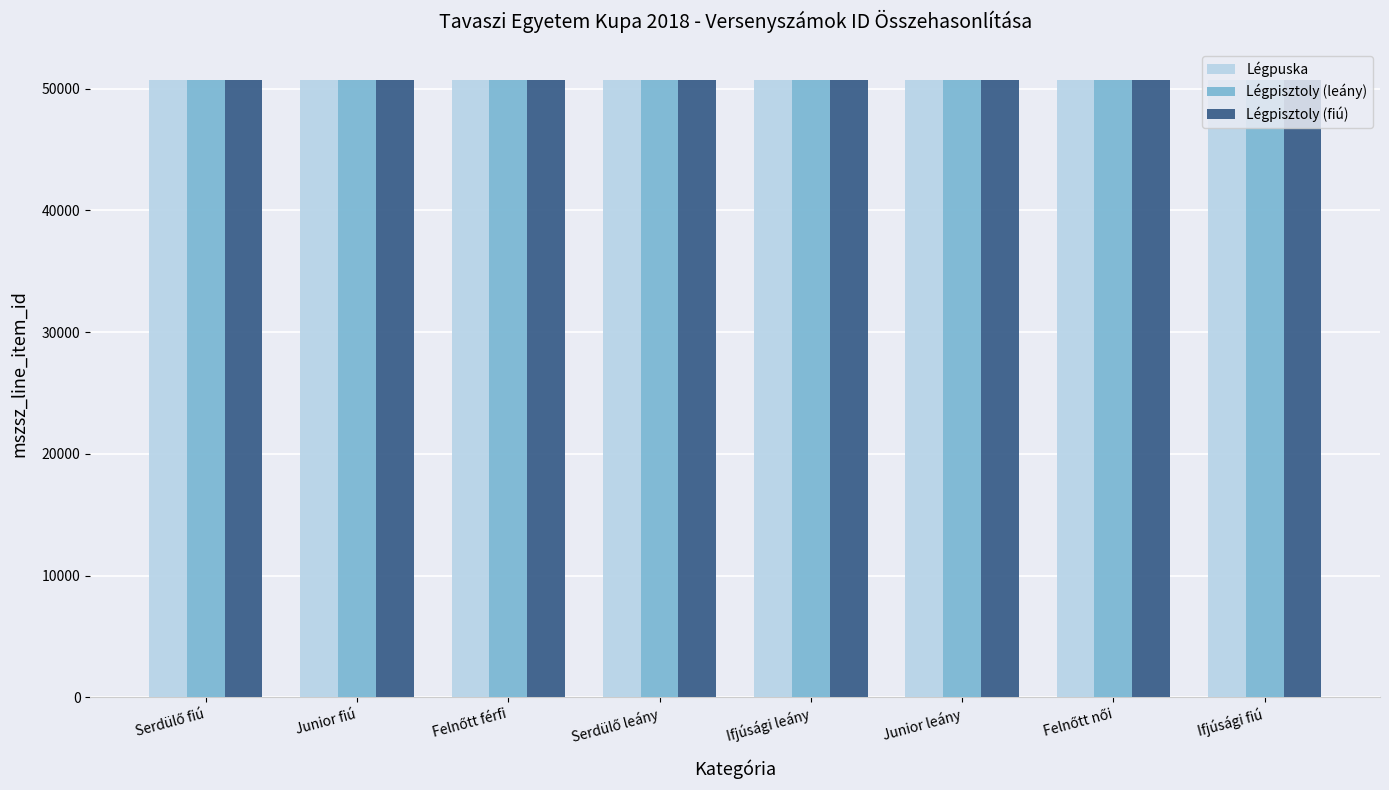

List the series in order of their overall mean, highest first.

Légpisztoly (fiú), Légpisztoly (leány), Légpuska